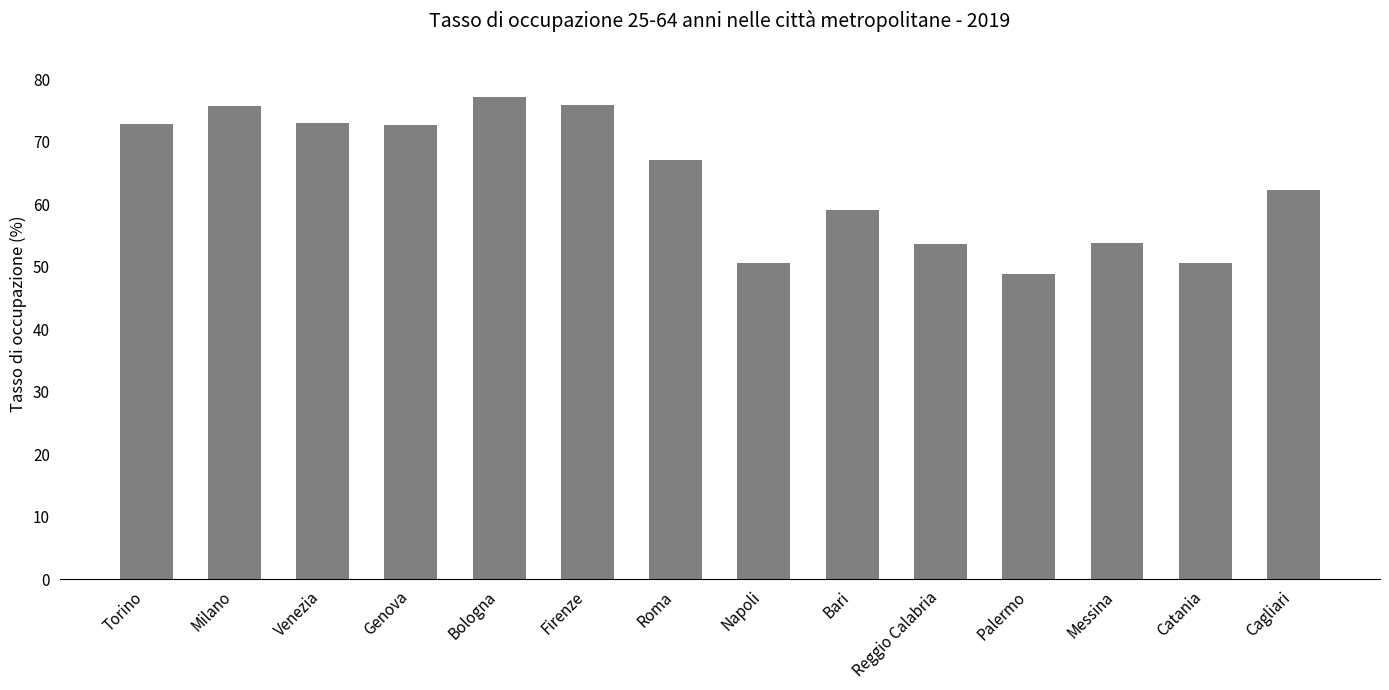

The chart shows a value of 37.3 at Roma. True or false?

False